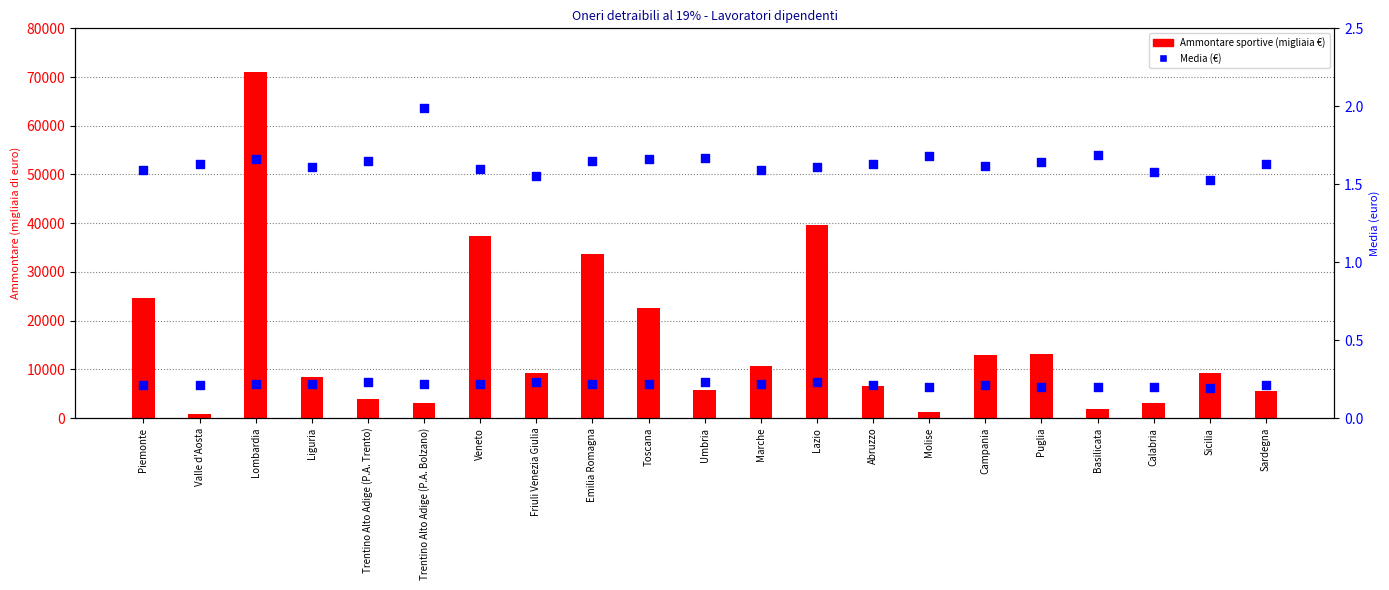

Which series has the largest Y range (max minus min)?

Spese attivita sportive (Ammontare, migliaia €)